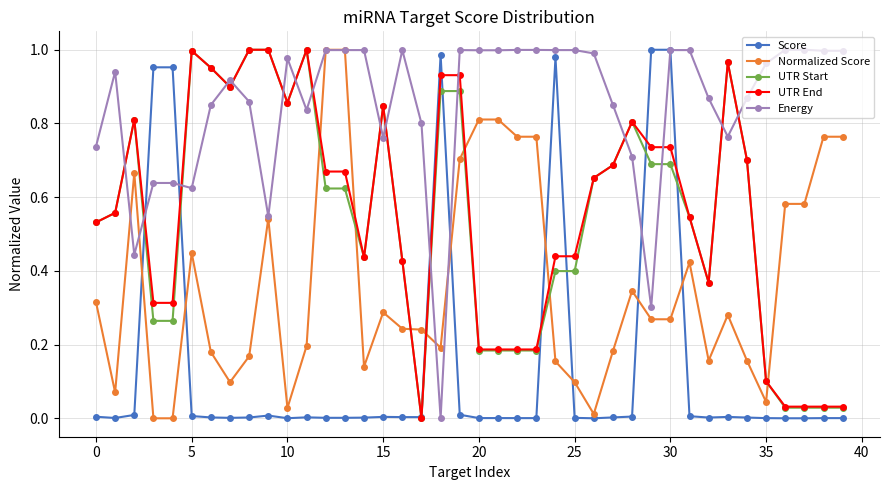

After their last crossing, which series has the higher values: UTR End or Energy?

Energy